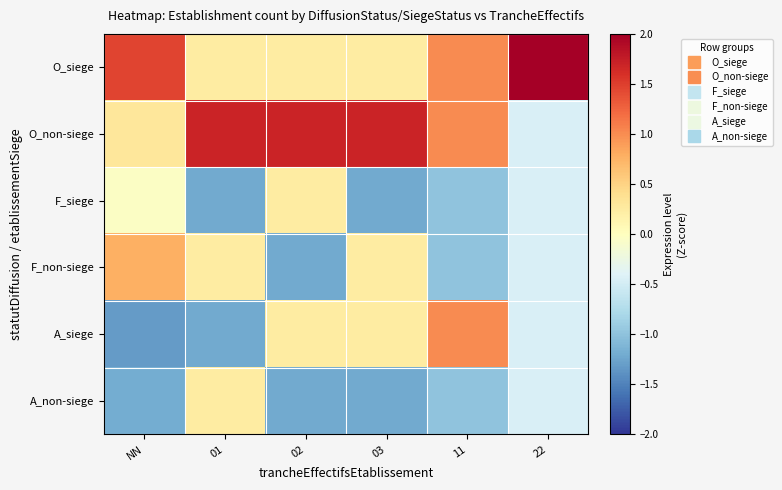

Reading left to right, transcribe all the data shown in this chart.

O_siege: NN=1.5	01=0.2	02=0.2	03=0.2	11=1.0	22=2.2
O_non-siege: NN=0.3	01=1.7	02=1.7	03=1.7	11=1.0	22=-0.4
F_siege: NN=-0.0	01=-1.2	02=0.2	03=-1.2	11=-1.0	22=-0.4
F_non-siege: NN=0.8	01=0.2	02=-1.2	03=0.2	11=-1.0	22=-0.4
A_siege: NN=-1.3	01=-1.2	02=0.2	03=0.2	11=1.0	22=-0.4
A_non-siege: NN=-1.2	01=0.2	02=-1.2	03=-1.2	11=-1.0	22=-0.4